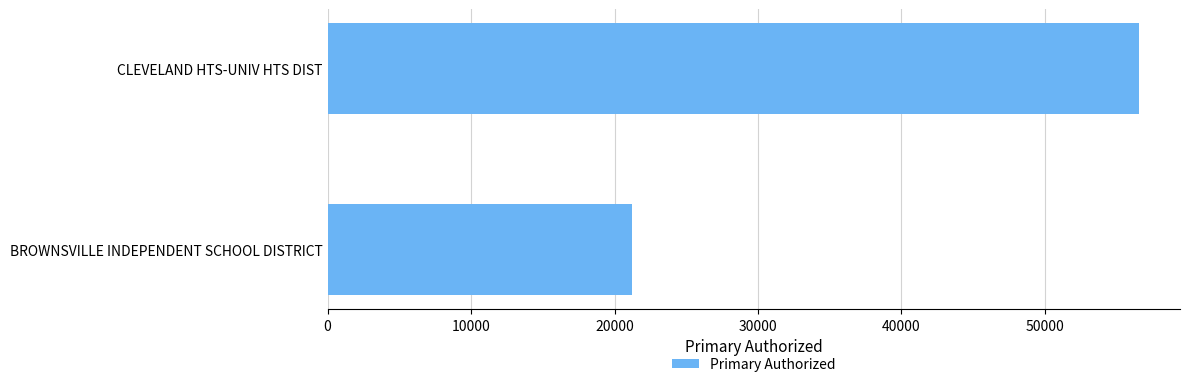

How many series are shown in this chart?

1